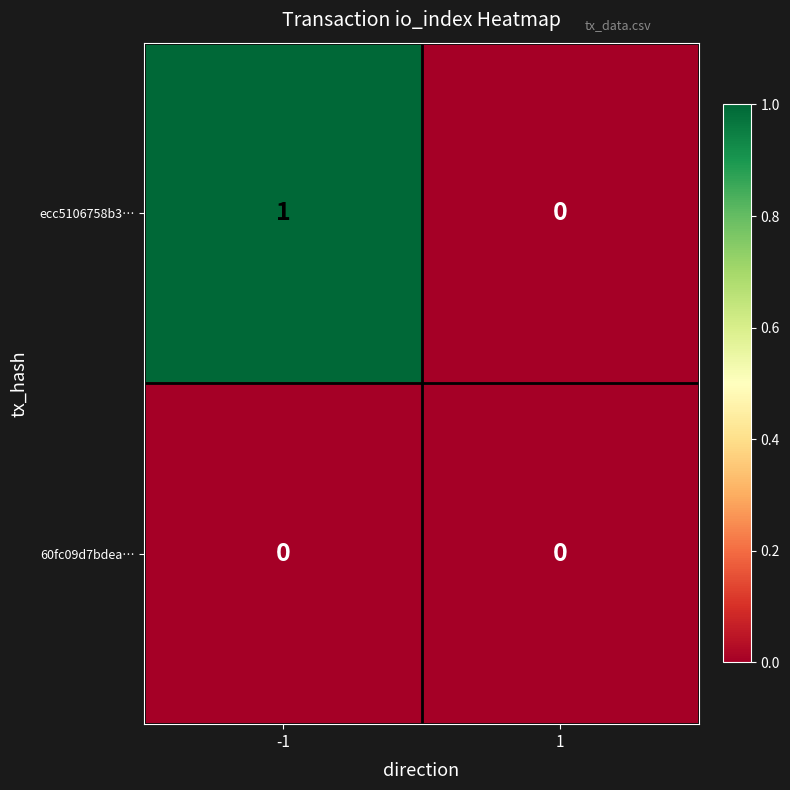

List the series in order of their overall mean, highest first.

ecc5106758b3…, 60fc09d7bdea…